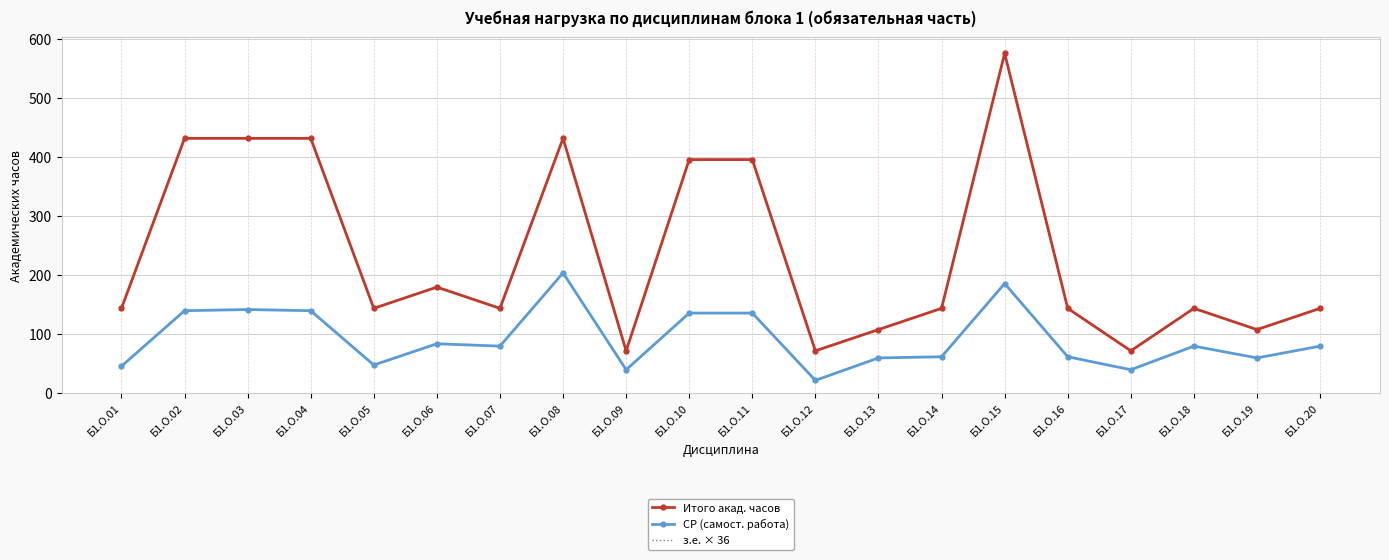

How many series are shown in this chart?

3